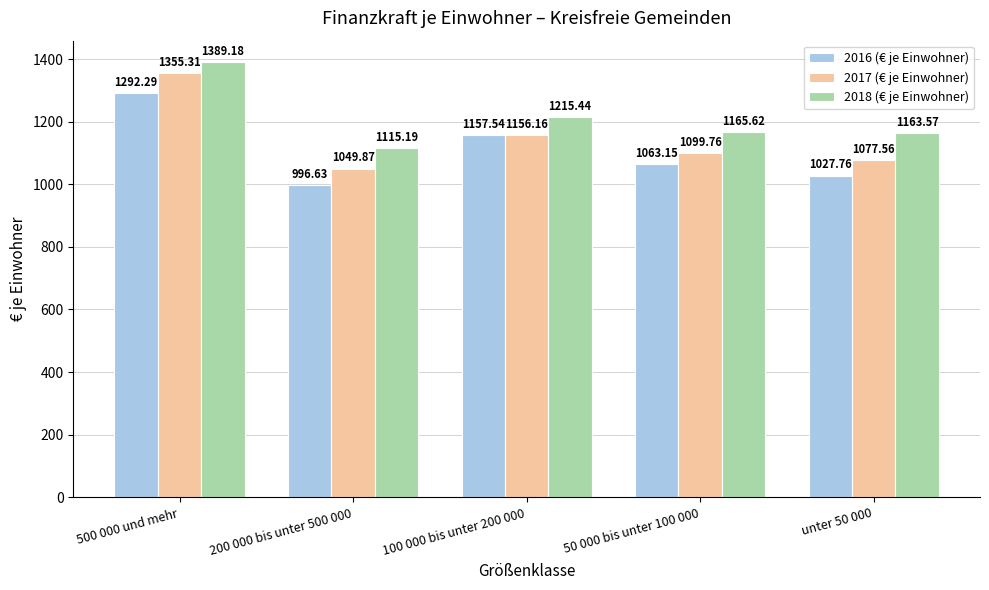

Reading left to right, transcribe all the data shown in this chart.

2016 (€ je Einwohner): 500 000 und mehr=1292.3	200 000 bis unter 500 000=996.6	100 000 bis unter 200 000=1157.5	50 000 bis unter 100 000=1063.2	unter 50 000=1027.8
2017 (€ je Einwohner): 500 000 und mehr=1355.3	200 000 bis unter 500 000=1049.9	100 000 bis unter 200 000=1156.2	50 000 bis unter 100 000=1099.8	unter 50 000=1077.6
2018 (€ je Einwohner): 500 000 und mehr=1389.2	200 000 bis unter 500 000=1115.2	100 000 bis unter 200 000=1215.4	50 000 bis unter 100 000=1165.6	unter 50 000=1163.6